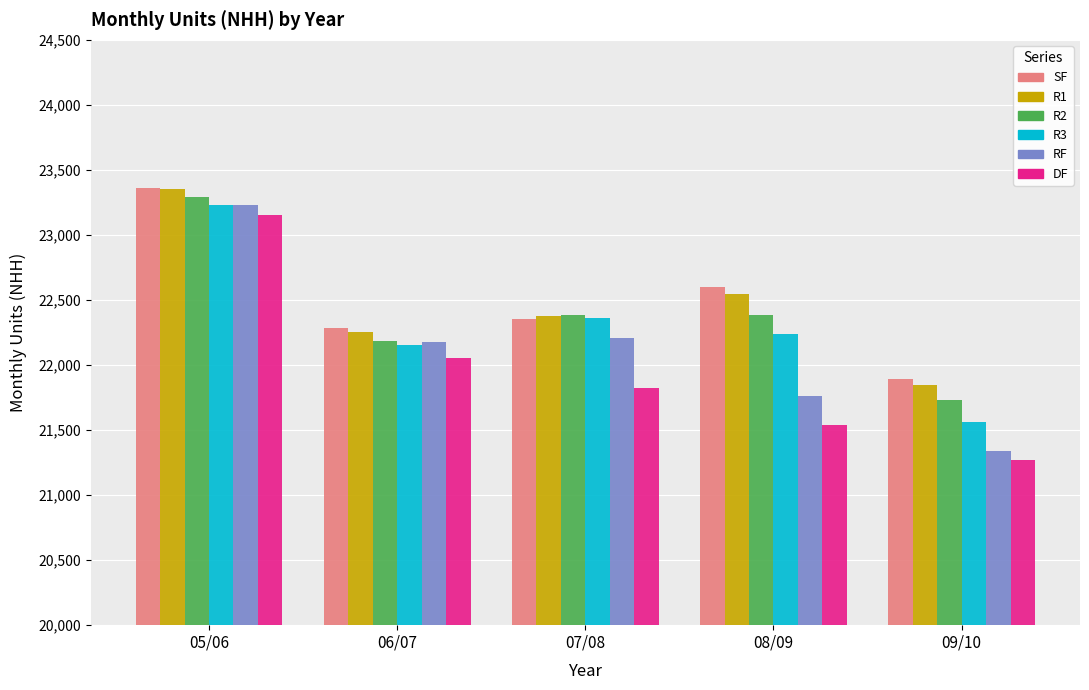

Are the bars horizontal?

No